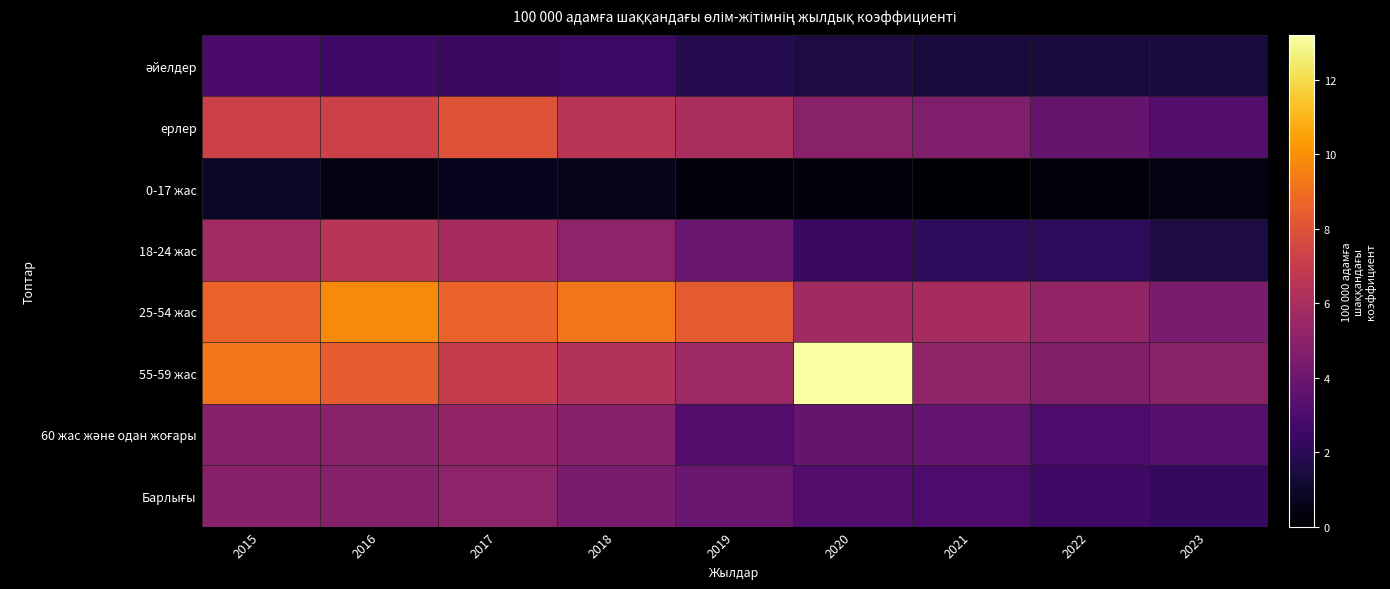

Rank the series by their maximum value, from lowest to highest.

0-17 жас, әйелдер, Барлығы, 60 жас және одан жоғары, 18-24 жас, ерлер, 25-54 жас, 55-59 жас